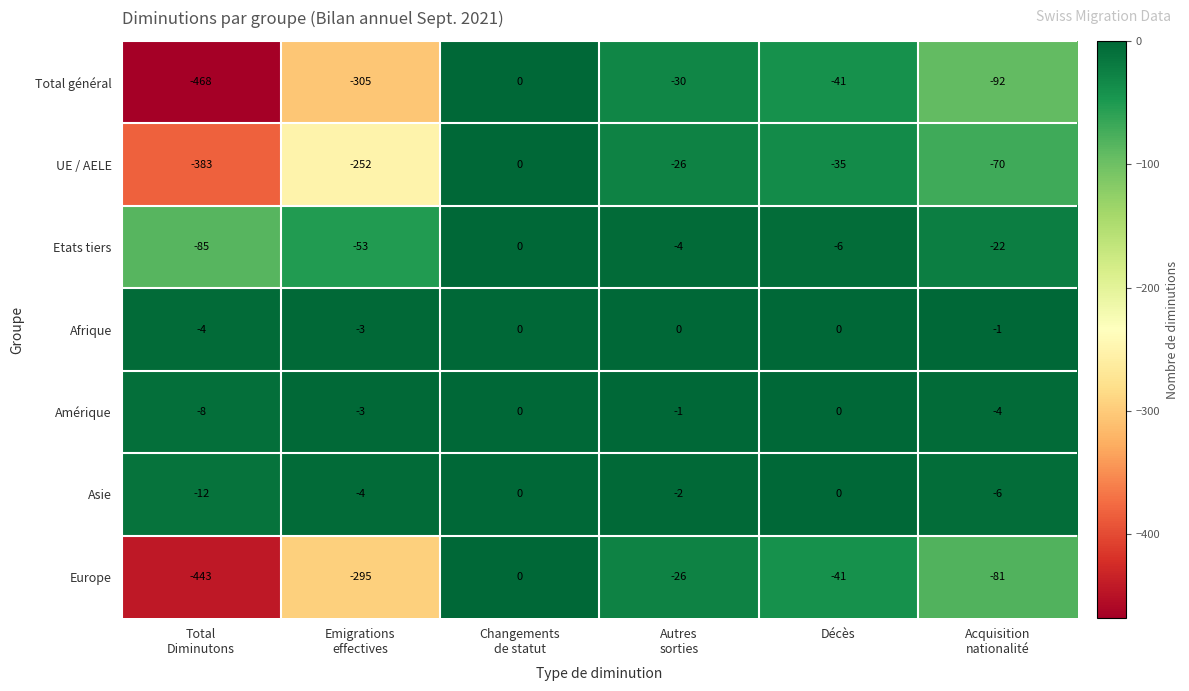

What is the difference between the maximum and minimum values in the Europe series?

443